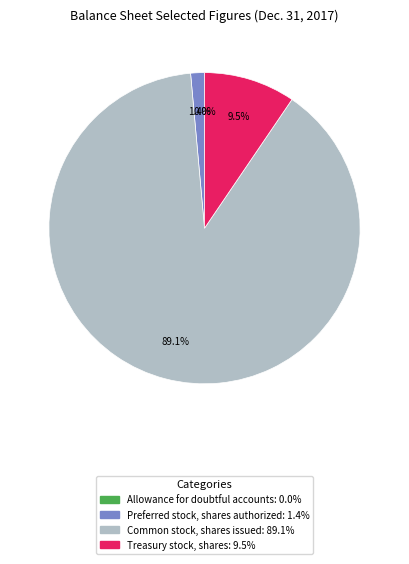

To the nearest percent, what is the average slice percentage?

25%